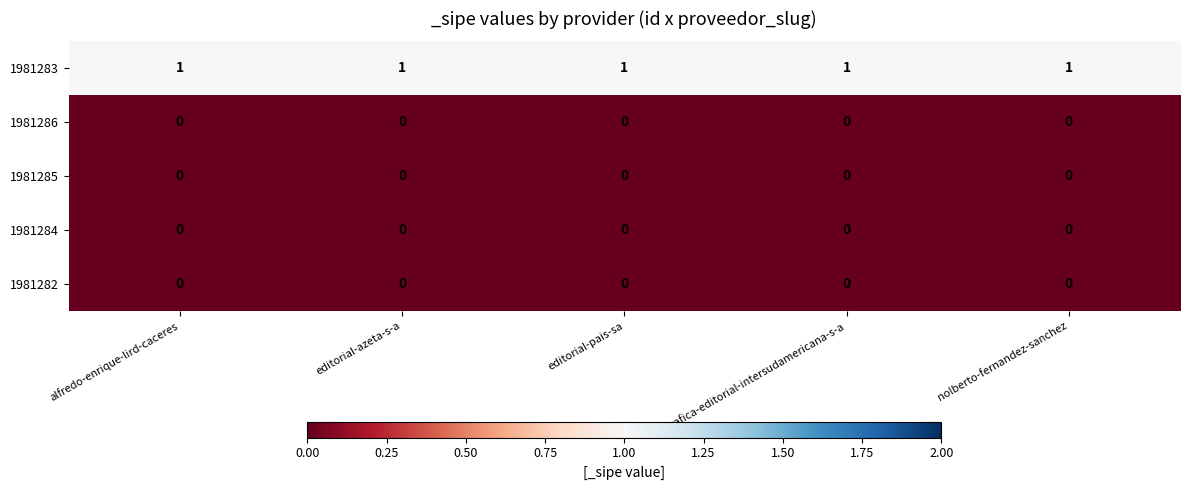

Which series has the largest total across all categories?

1981283